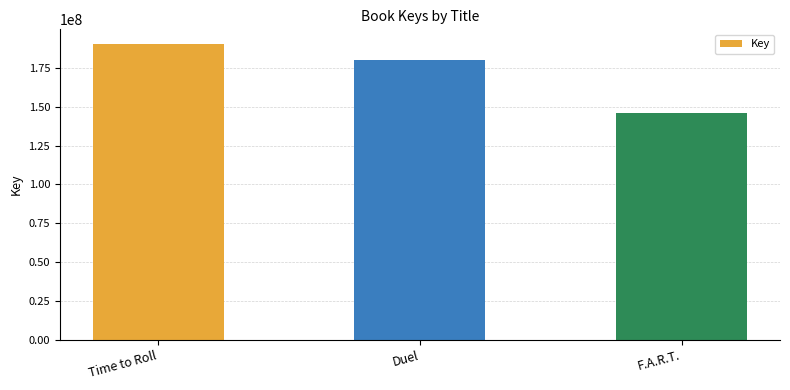

Reading right to left, list all the values displayed in this chart.

146162369	179819963	190344953